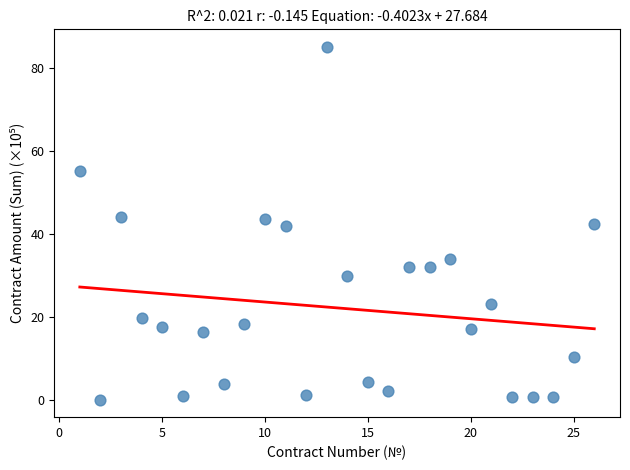

What is the range of Y values (max minus min)?

84.9